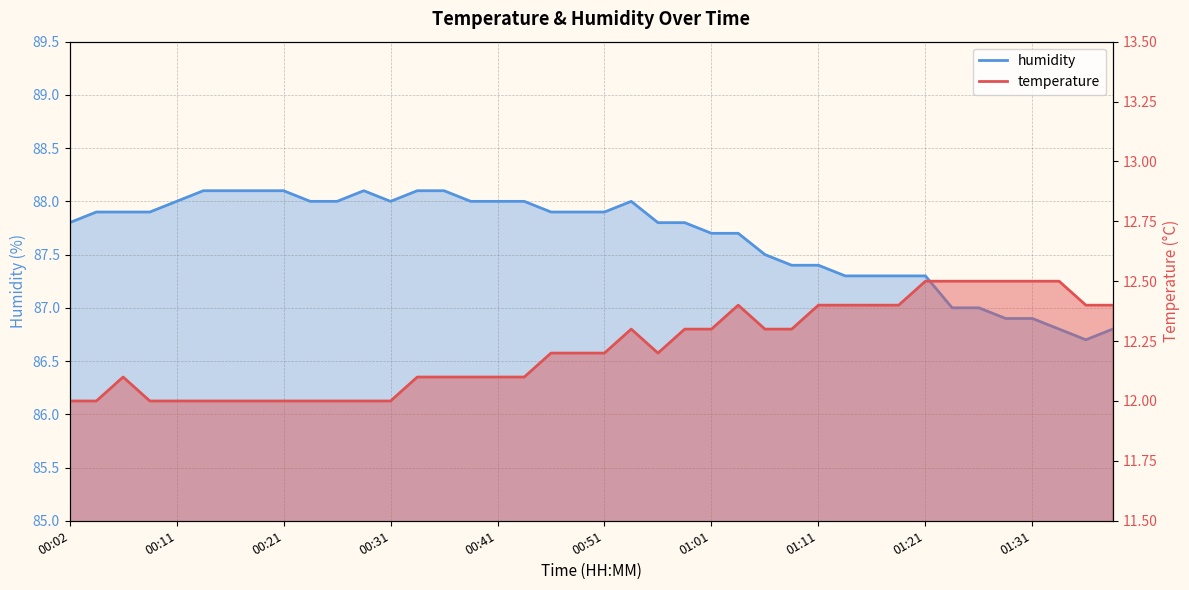

At which category is the sum across all series the highest?

00:54